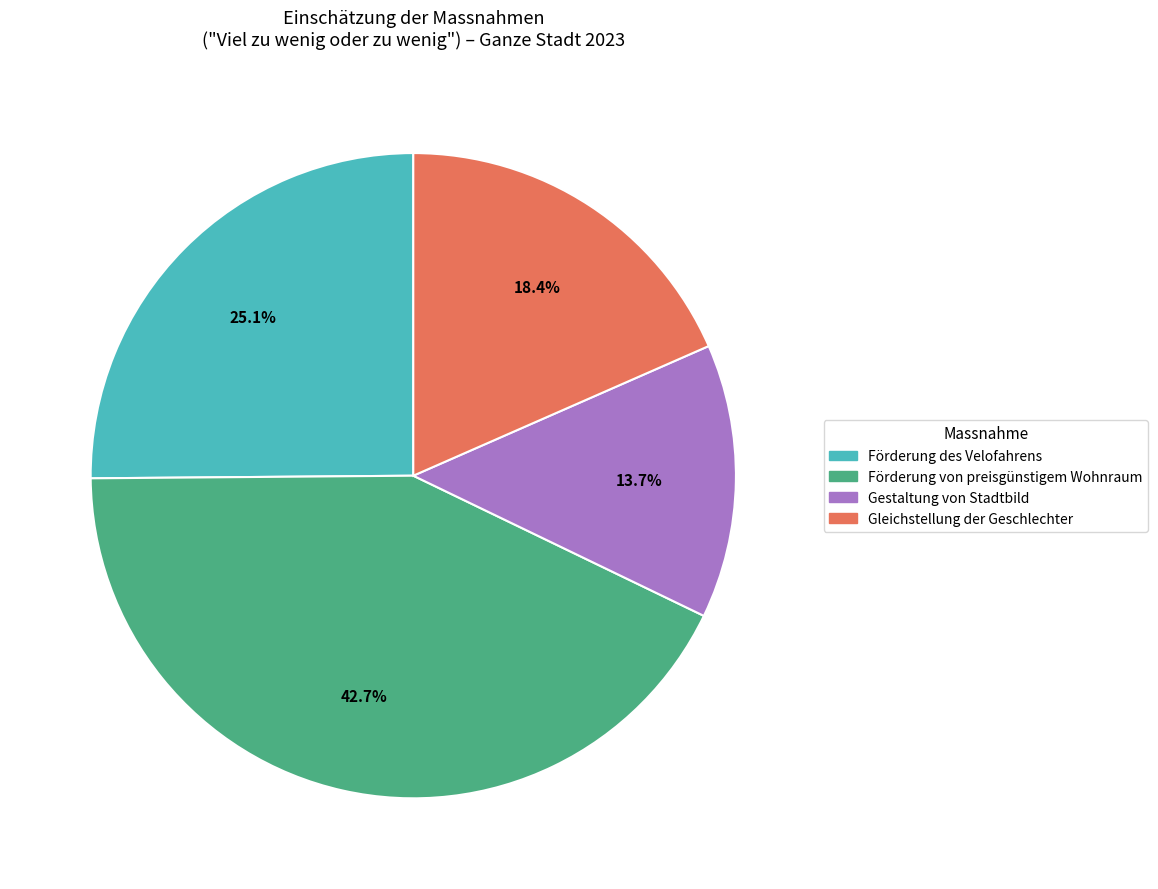

Does Förderung von preisgünstigem Wohnraum represent more than half of the total?

No